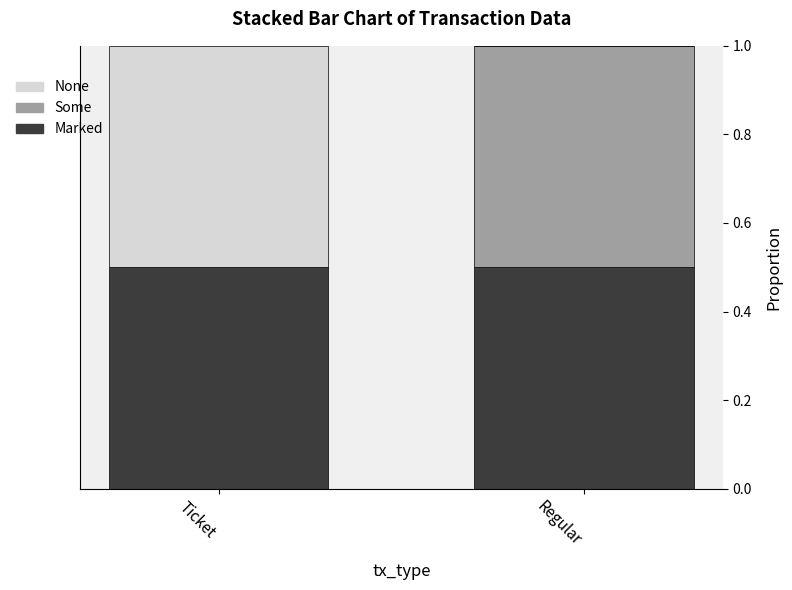

What is the sum of all Marked values?

1.0